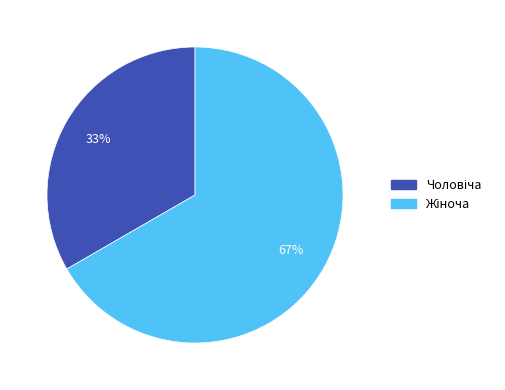

To the nearest percent, what is the average slice percentage?

50%